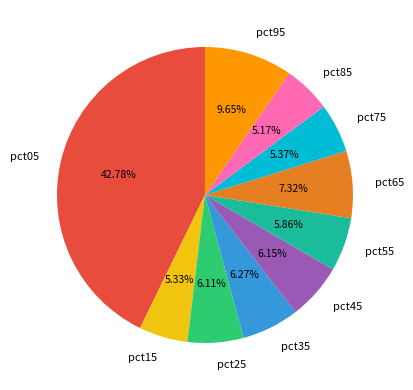

Between pct05 and pct95, which is larger?

pct05